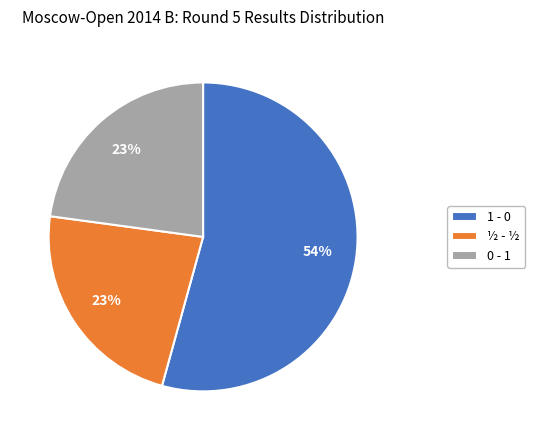

To the nearest percent, what is the combined percentage of 1 - 0 and ½ - ½?

77%